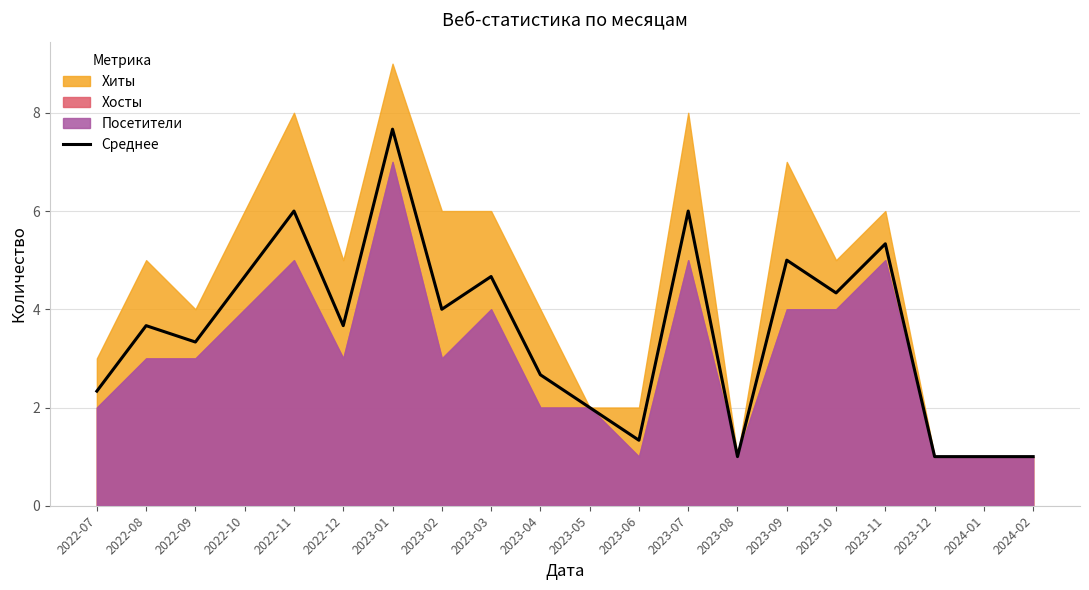

What is the sum of all values?

70.7